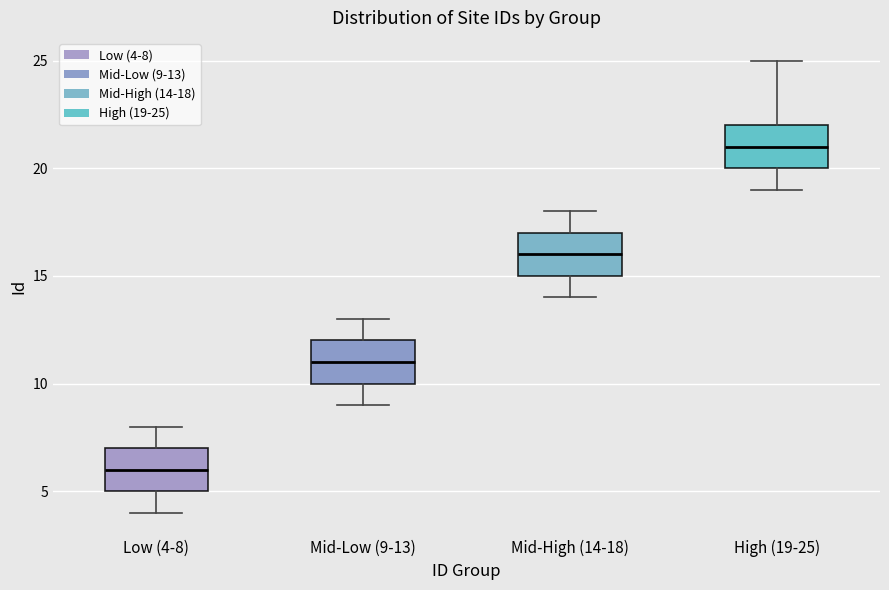

Where does the median line of the box for Mid-High (14-18) sit on the y-axis? The values are not printed on the chart, so give them approximately, as read against the axis.

16